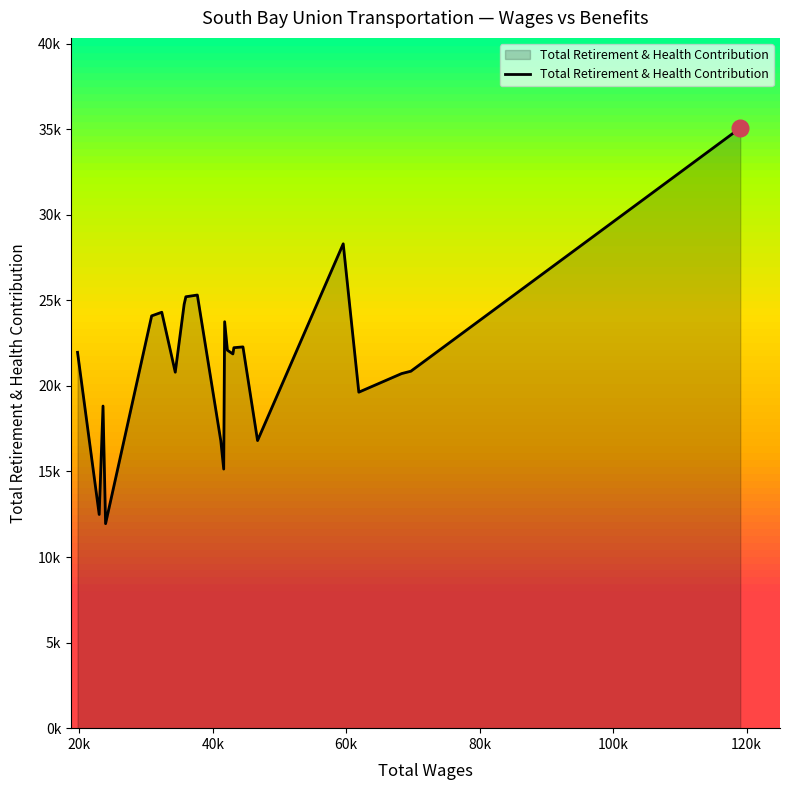

Does the chart have visible grid lines?

No